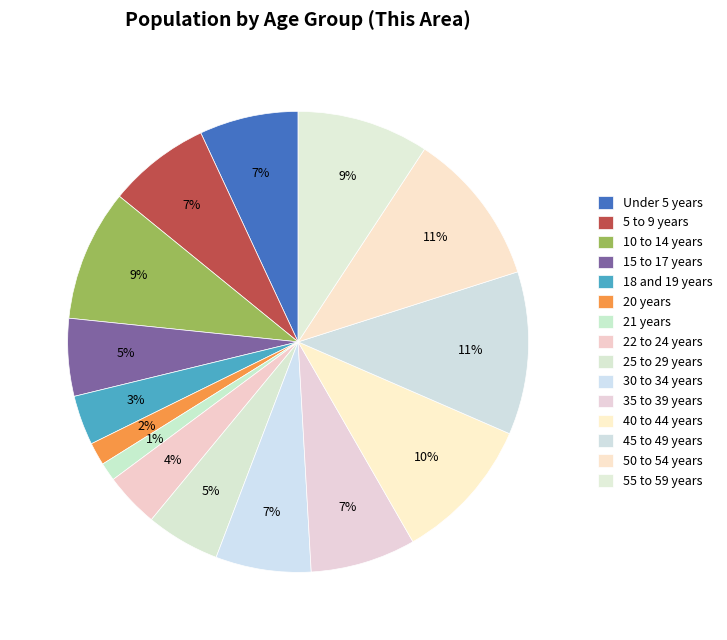

How many slices are in this pie chart?

15